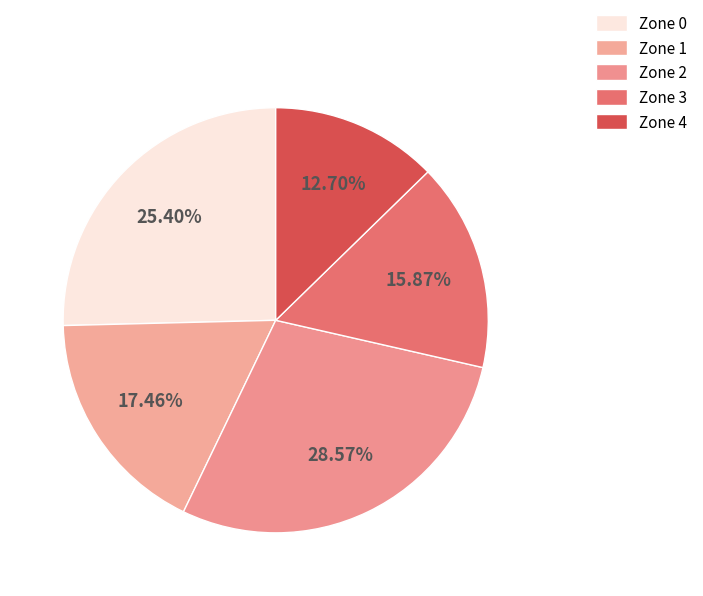

To the nearest percent, what is the difference between the largest and smallest slice percentages?

16%